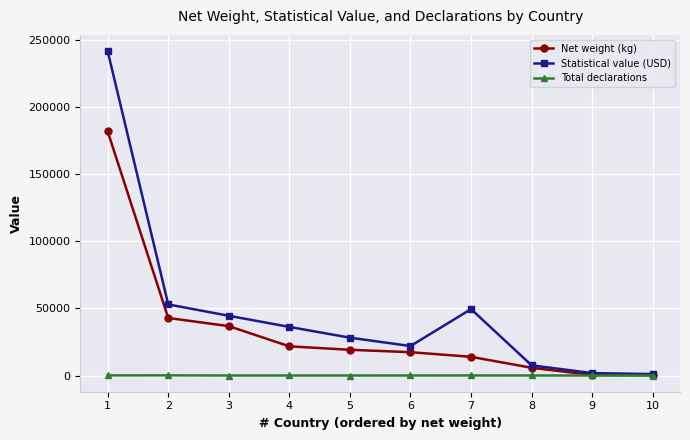

Rank the series by their average value, from lowest to highest.

Total declarations, Net weight (kg), Statistical value (USD)